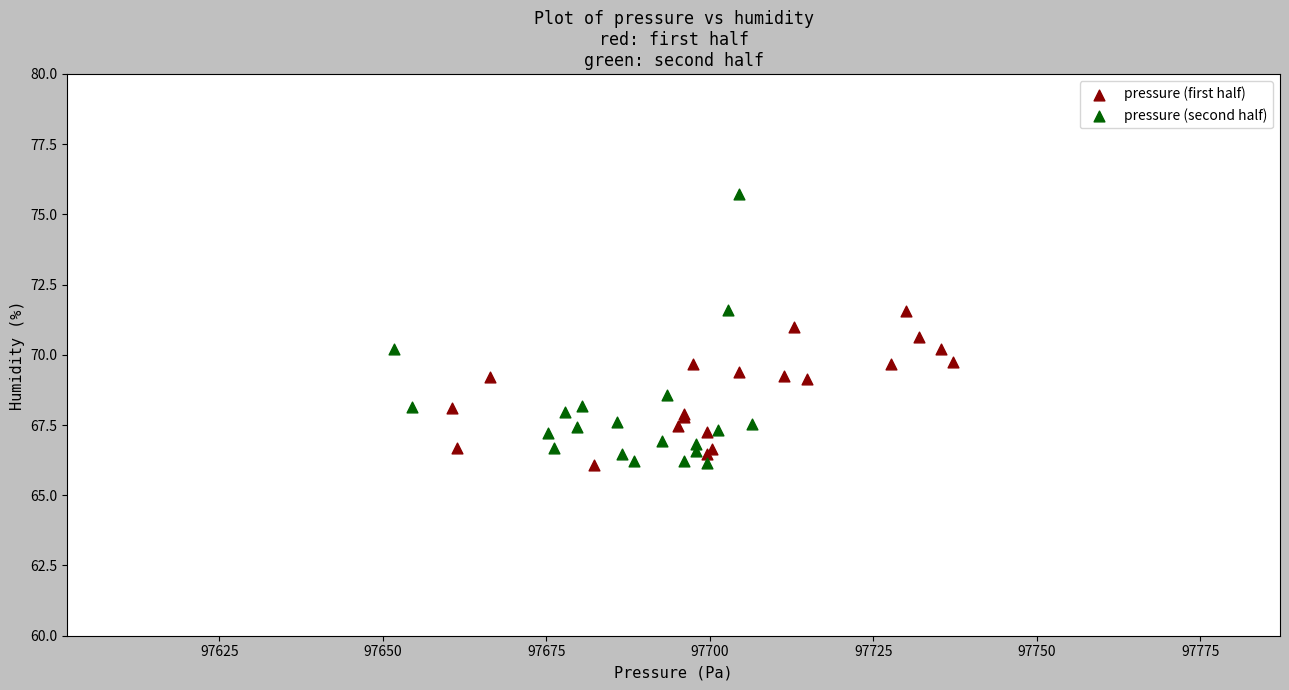

Which series has the largest Y range (max minus min)?

pressure (second half)